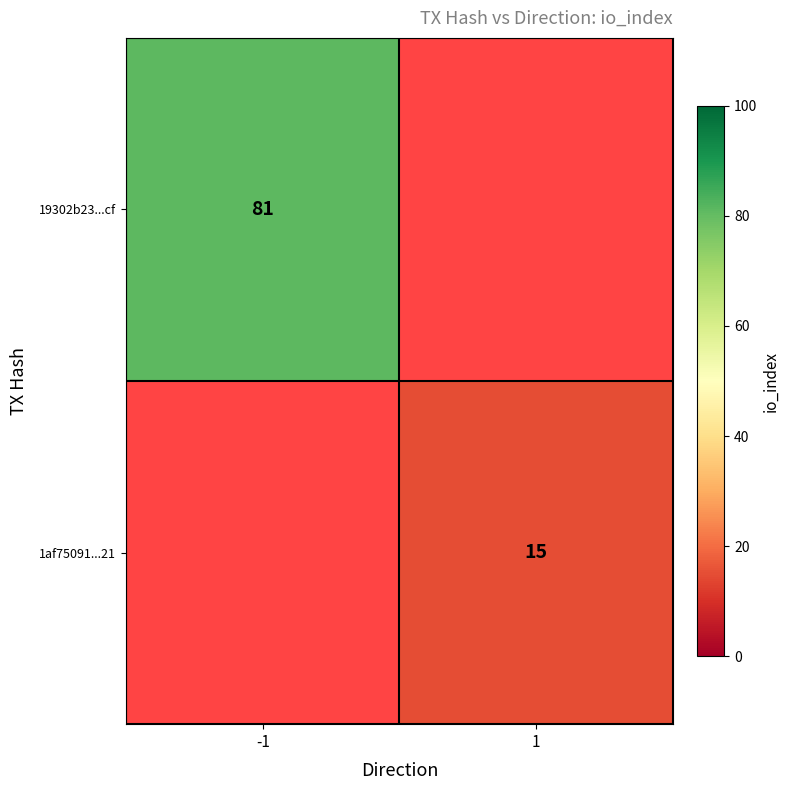

At which category does the chart reach its peak across all series?

-1